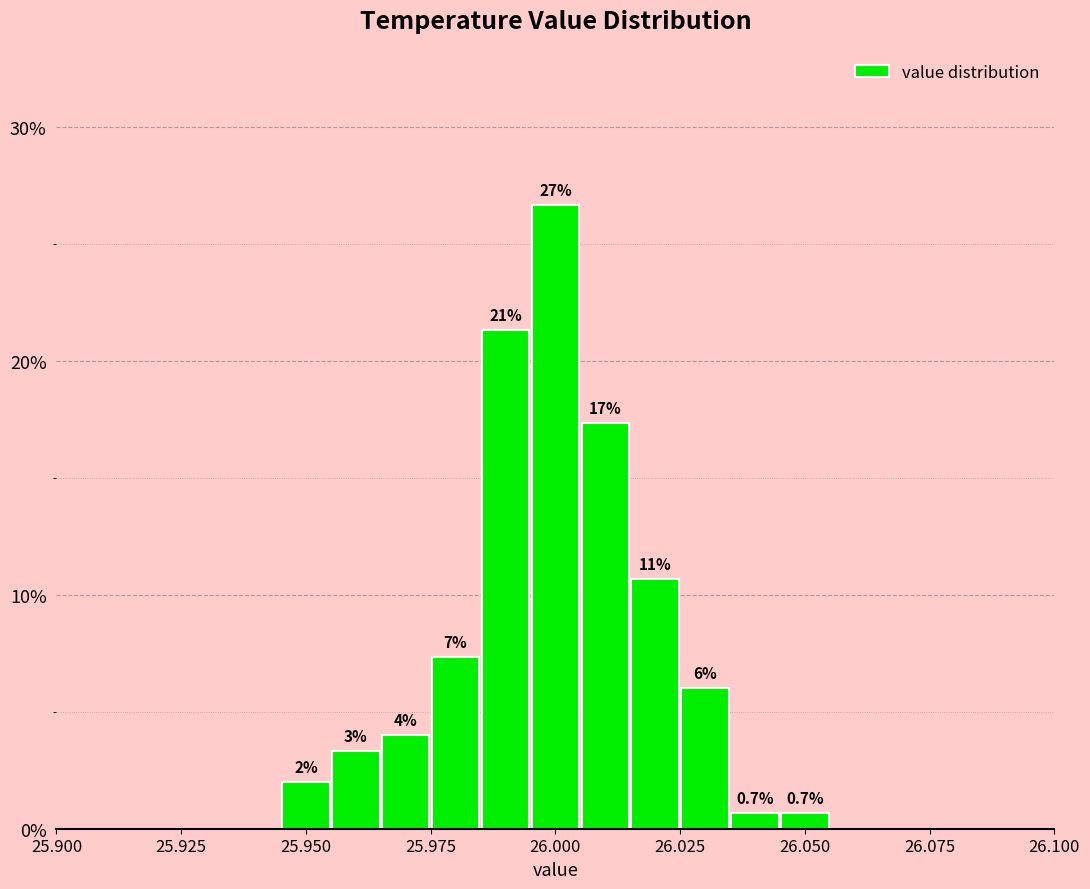

Read against the x-axis, roughly where is the centre of the tallest bar?

26.000